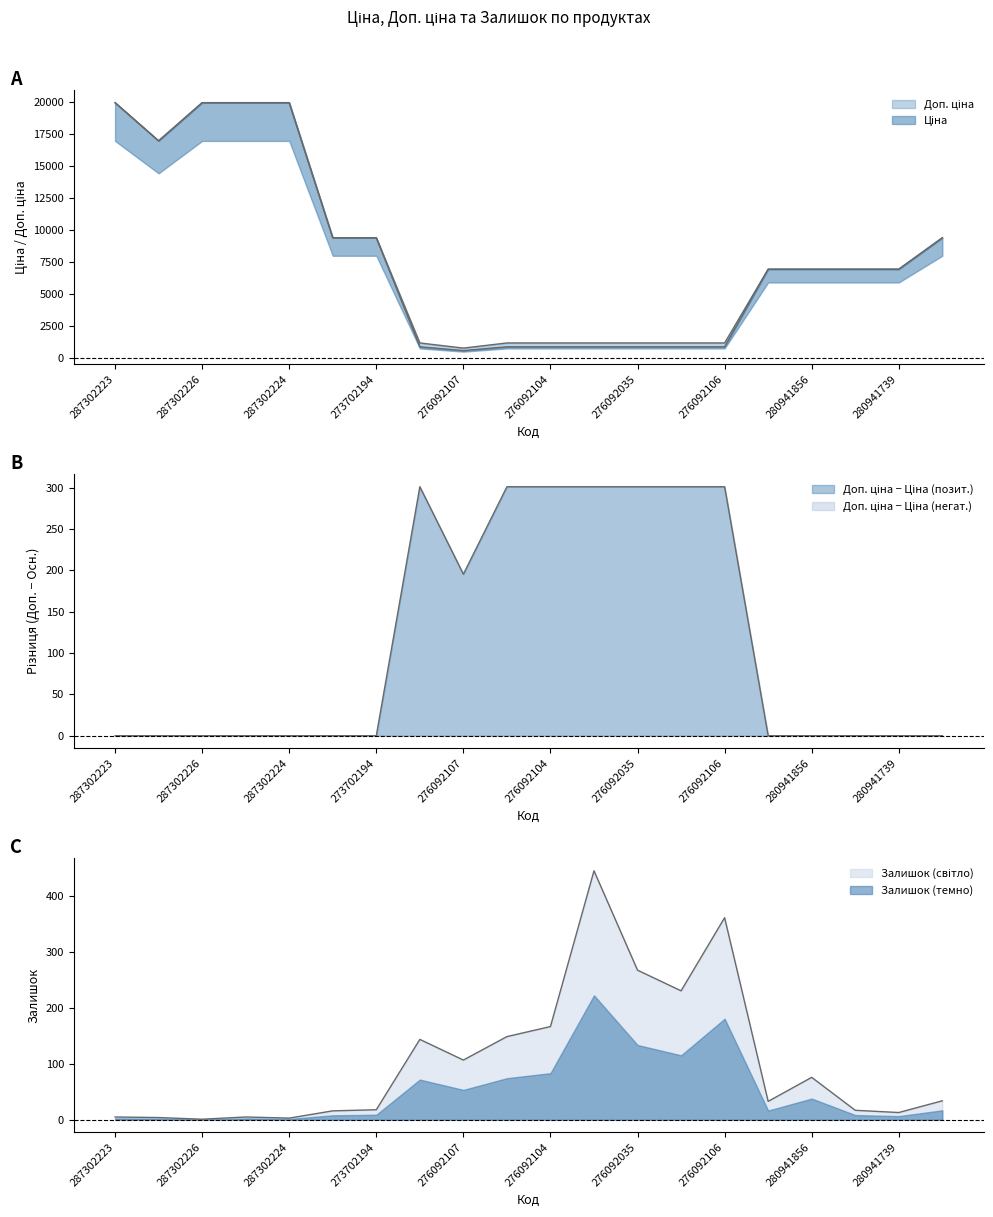

Count the number of categories in the chart.

20